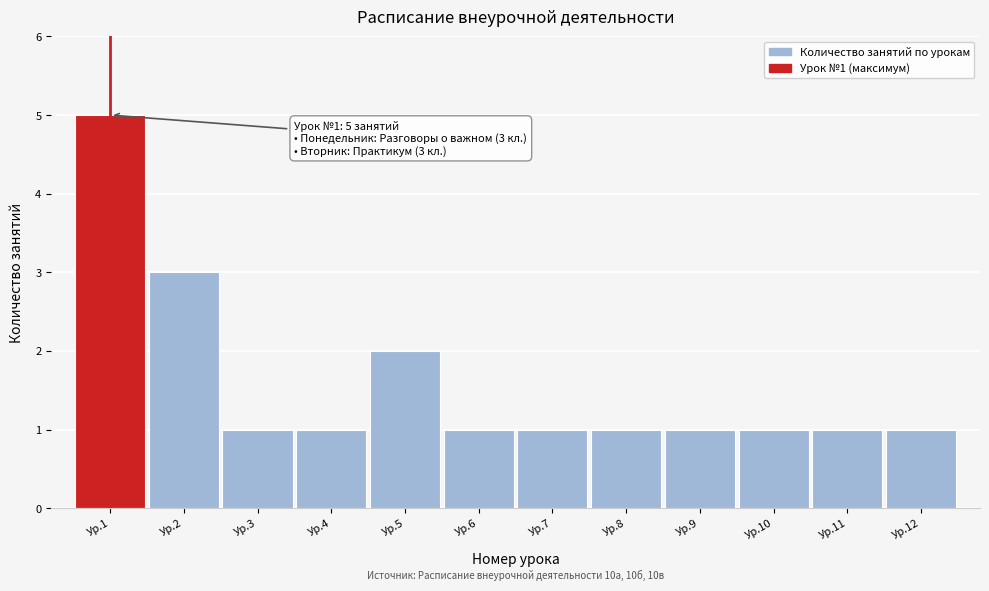

Reading right to left, what are all the values shown in this chart?

1	1	1	1	1	1	1	2	1	1	3	5